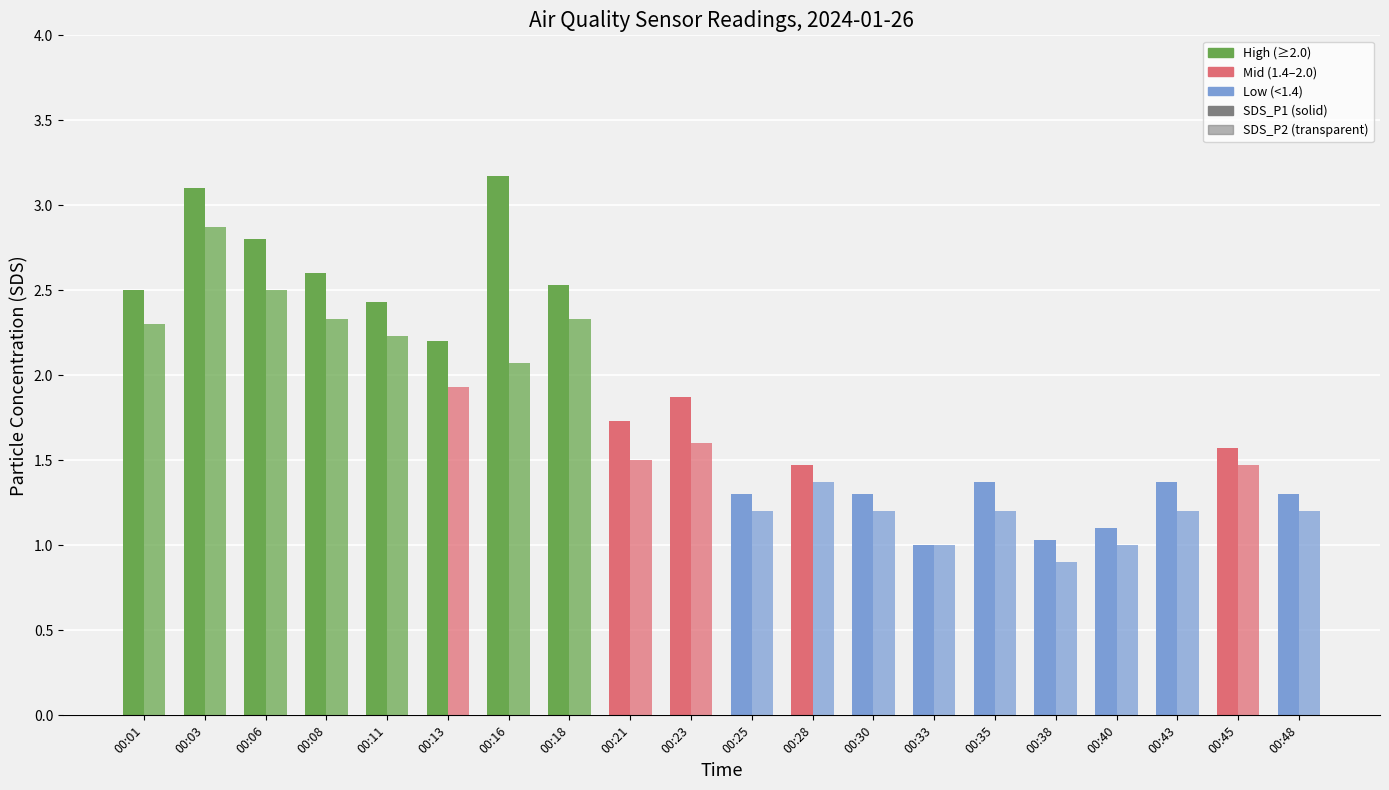

Is the value of SDS_P2 at 00:33 greater than the value of SDS_P1 at 00:16?

No